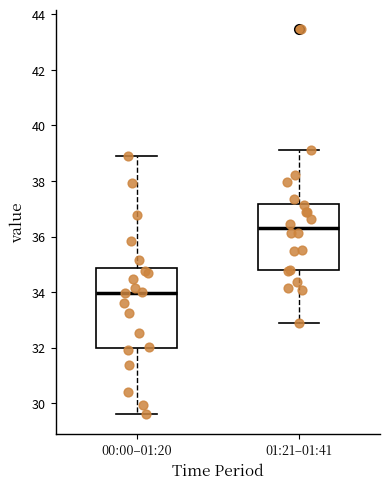

Which box is the tallest, from its lower edge to its upper edge?

00:00–01:20